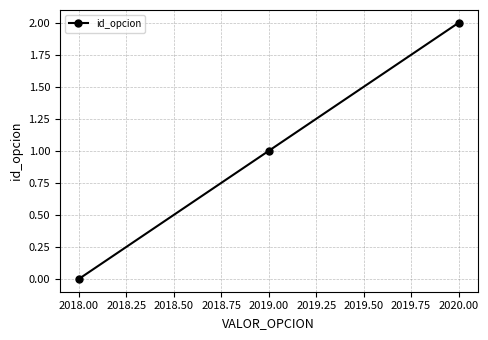

At which category does the chart reach its minimum across all series?

2018.00